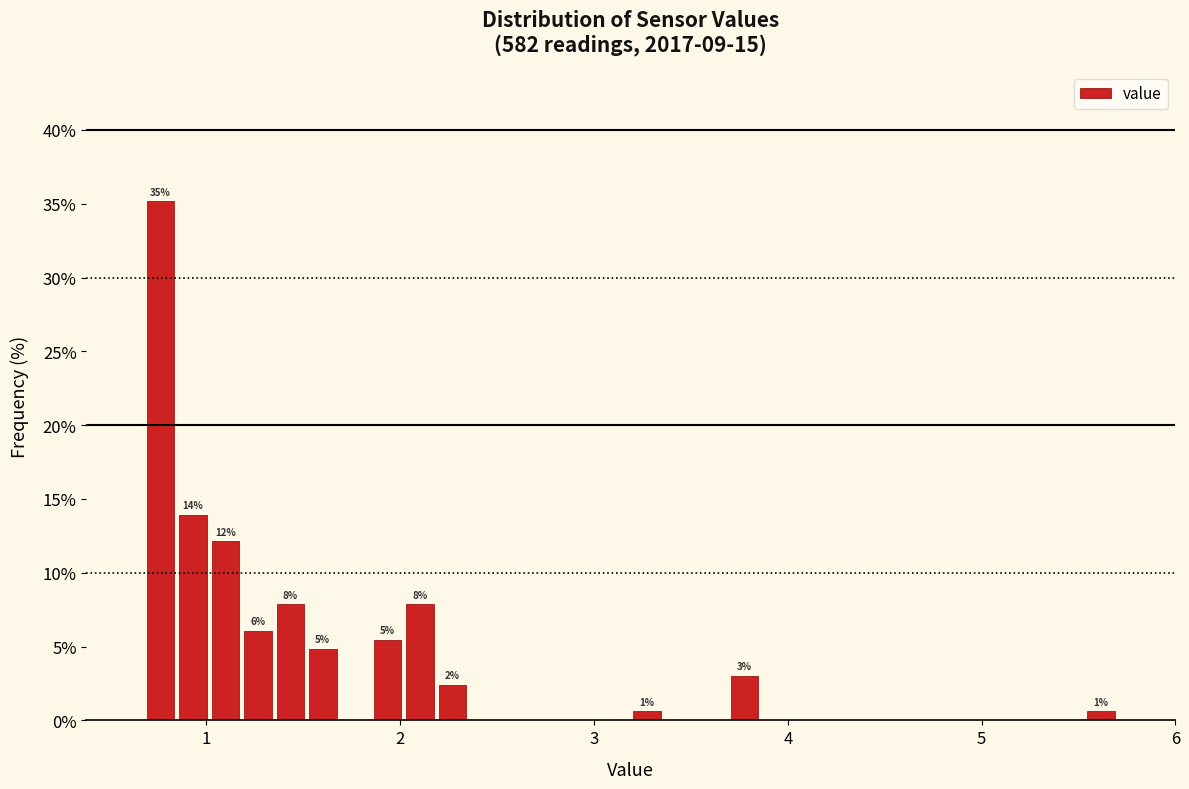

Read against the x-axis, roughly where is the centre of the tallest bar?

0.8